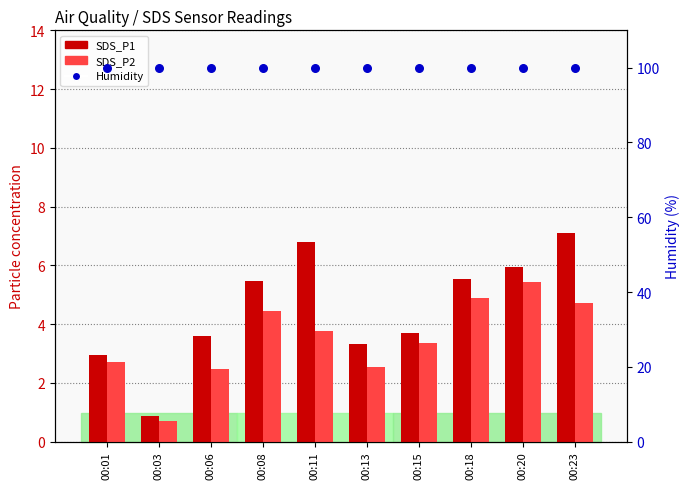

Which series reaches the maximum Y coordinate?

Humidity